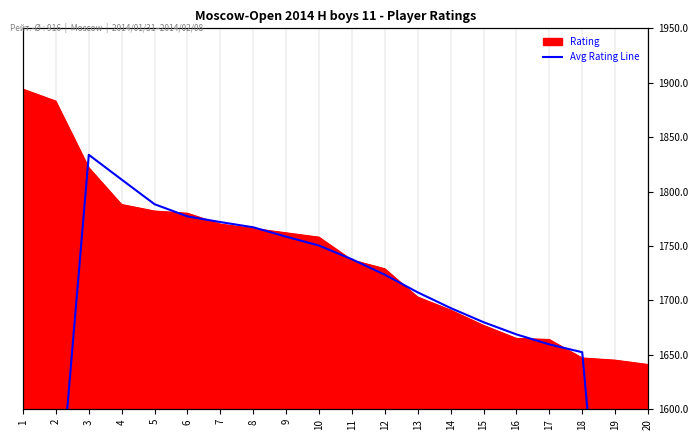

How many points are higher than both their immediate neighbors (excluding endpoints)?

1